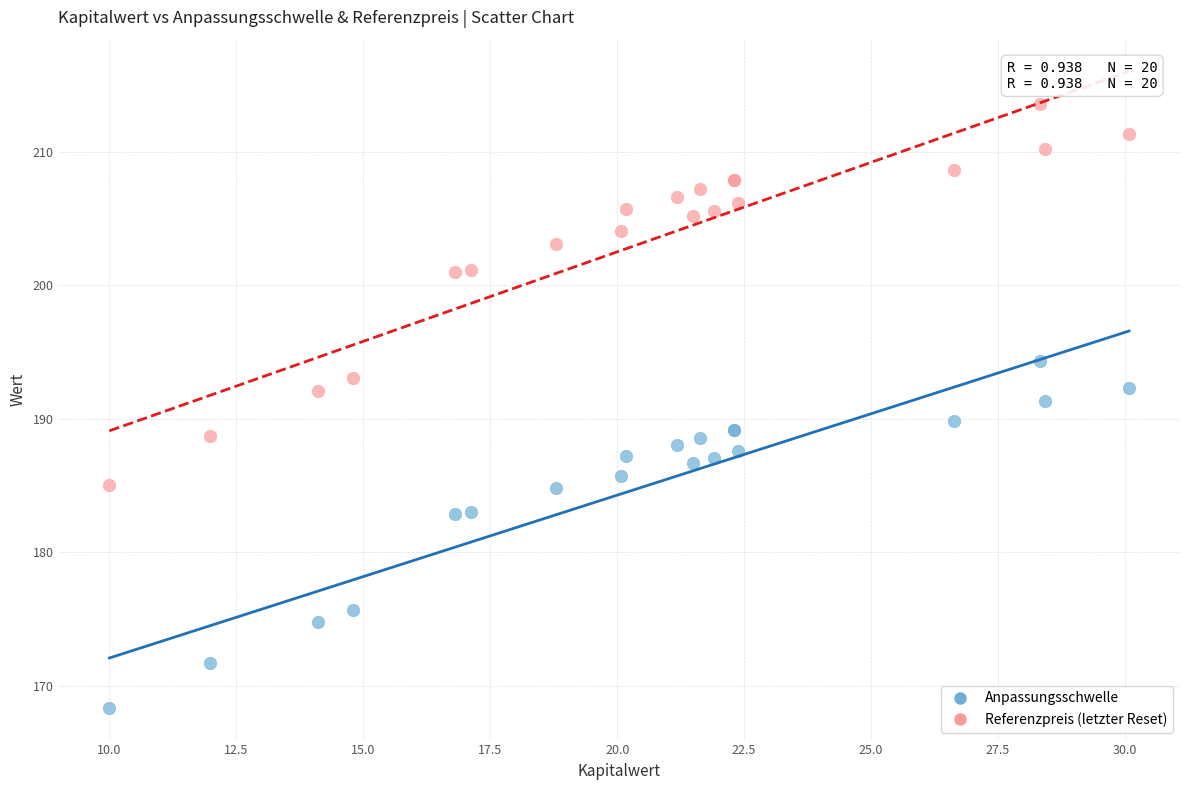

Which series contains the lowest Y value?

Anpassungsschwelle